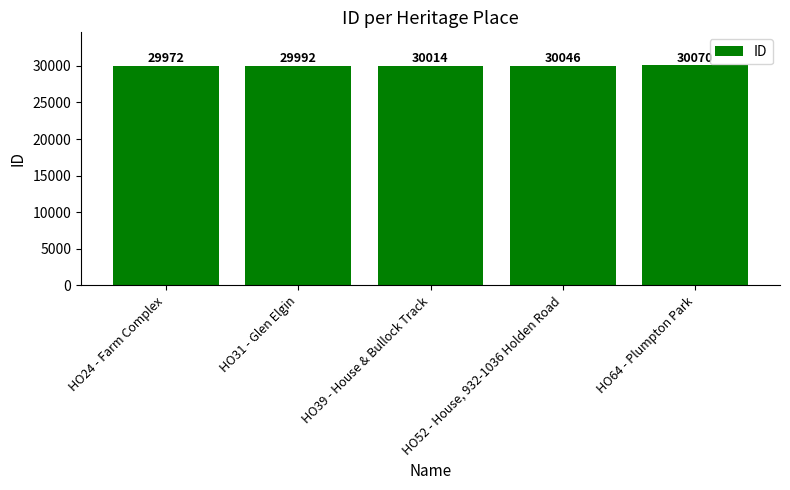

What position from the left is HO24 - Farm Complex?

1